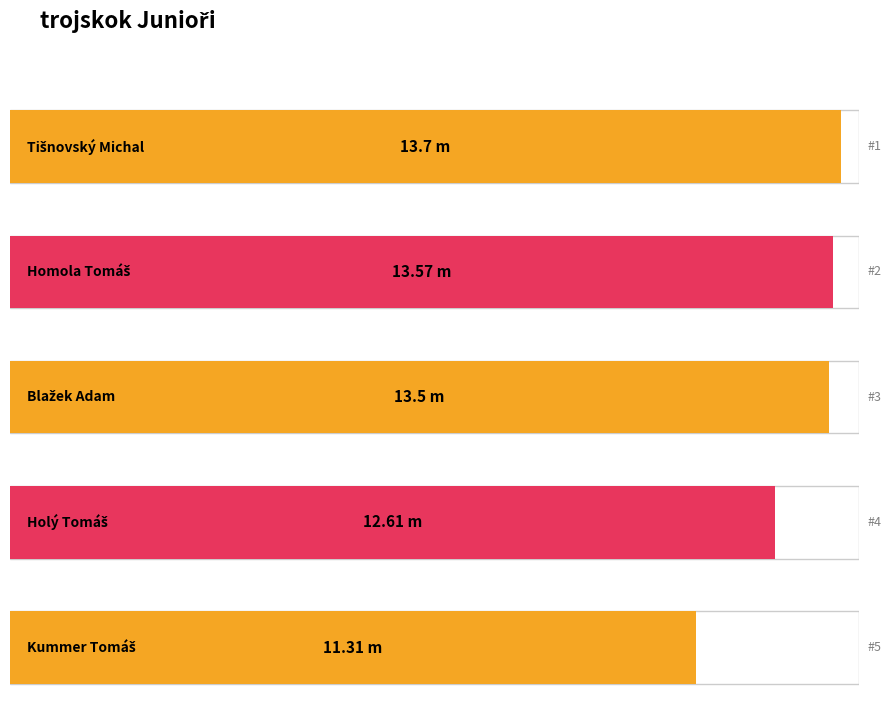

Reading right to left, list all the values displayed in this chart.

11.3	12.6	13.5	13.6	13.7